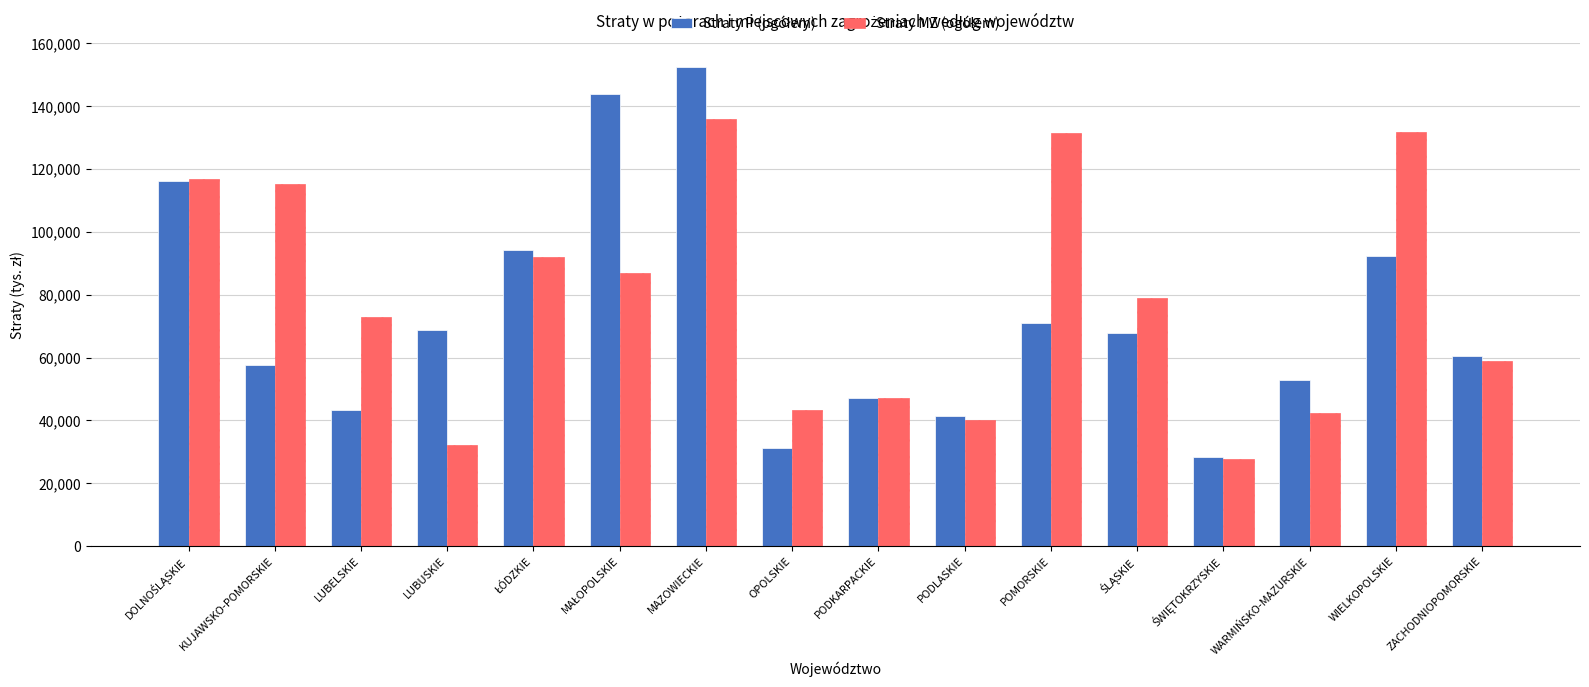

What is the spread (max minus min) of values at MAZOWIECKIE?

16491.7